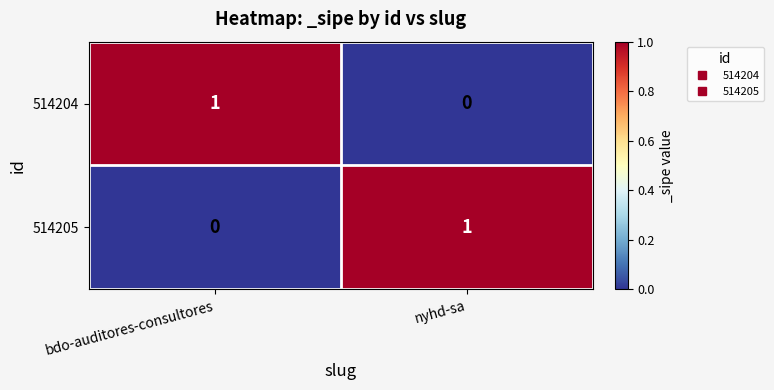

True or false: 514204 has a value of 1 at bdo-auditores-consultores.

True